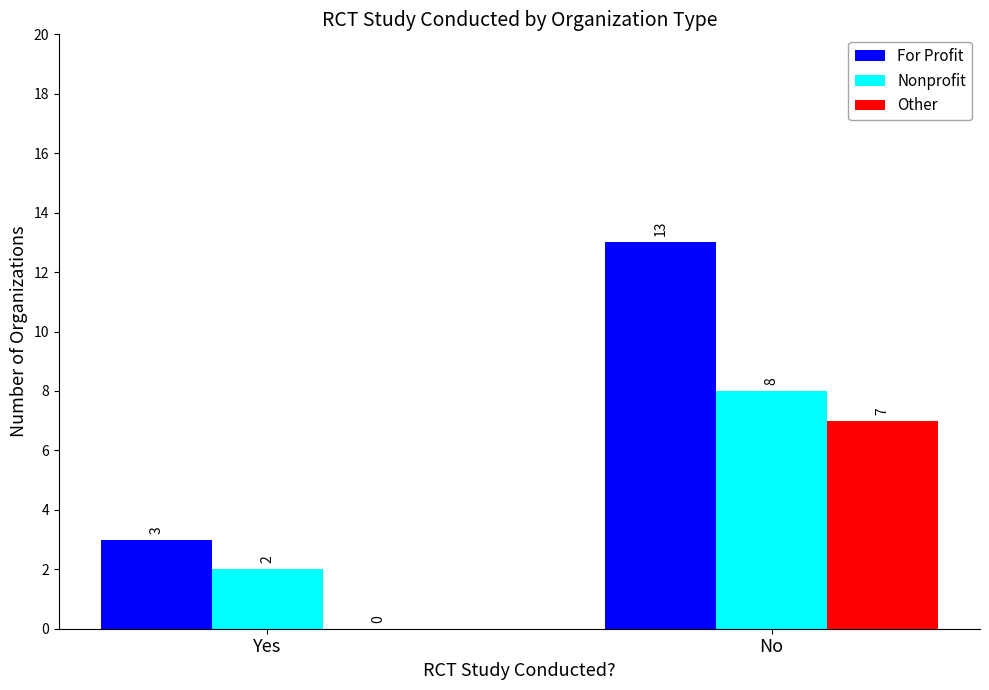

Between Yes and No, which series saw the biggest shift?

For Profit